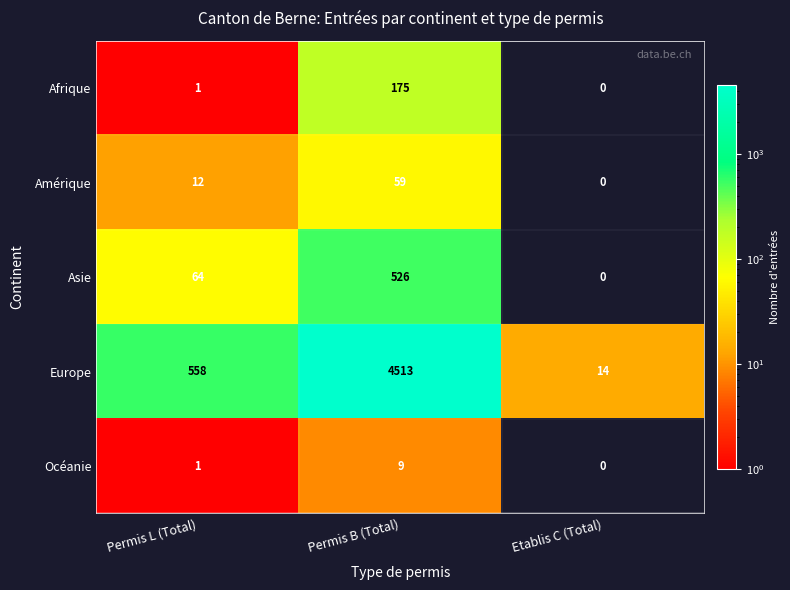

What is the difference between the Océanie values at Permis B (Total) and Etablis C (Total)?

9